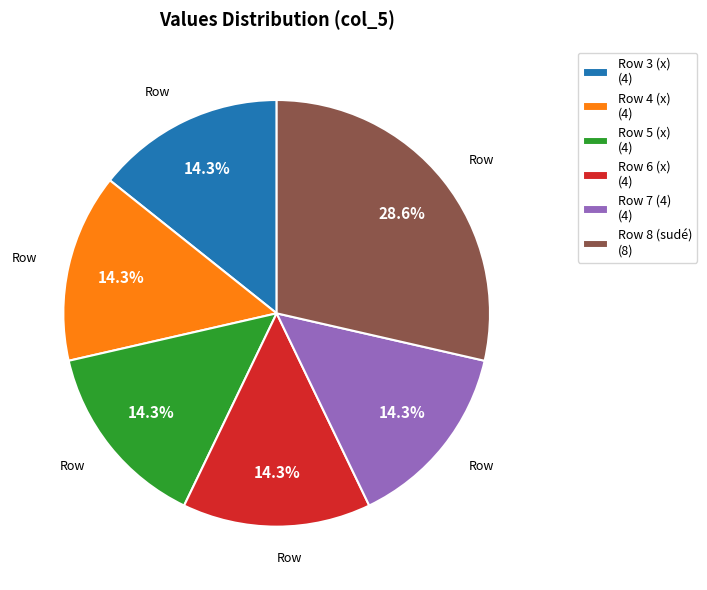

Combined, do Row 7 (4) (4) and Row 3 (x) (4) account for over 50%?

No